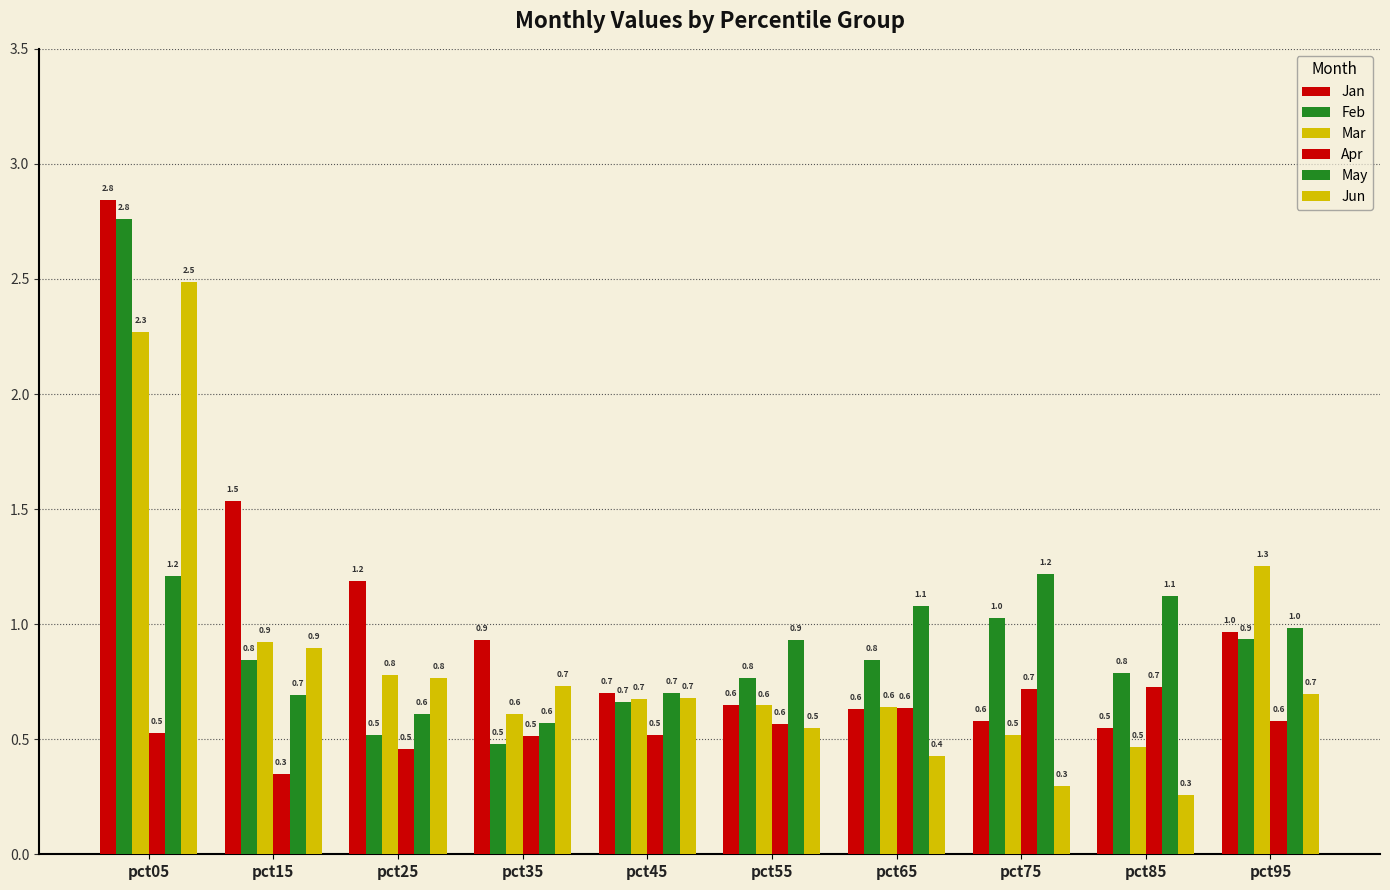

The value of Jun at pct15 is 1.2. True or false?

False